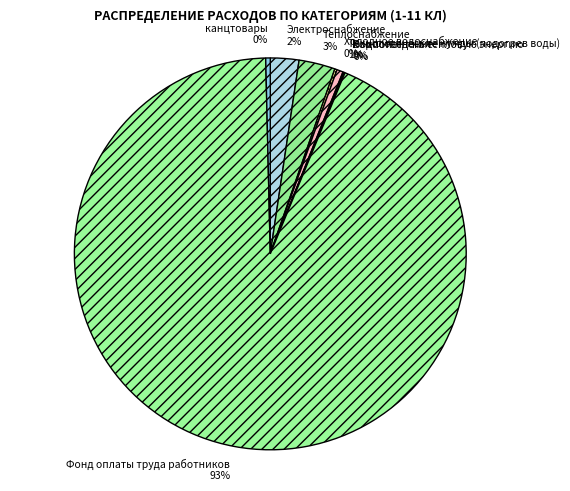

To the nearest percent, what is the average slice percentage?

12%